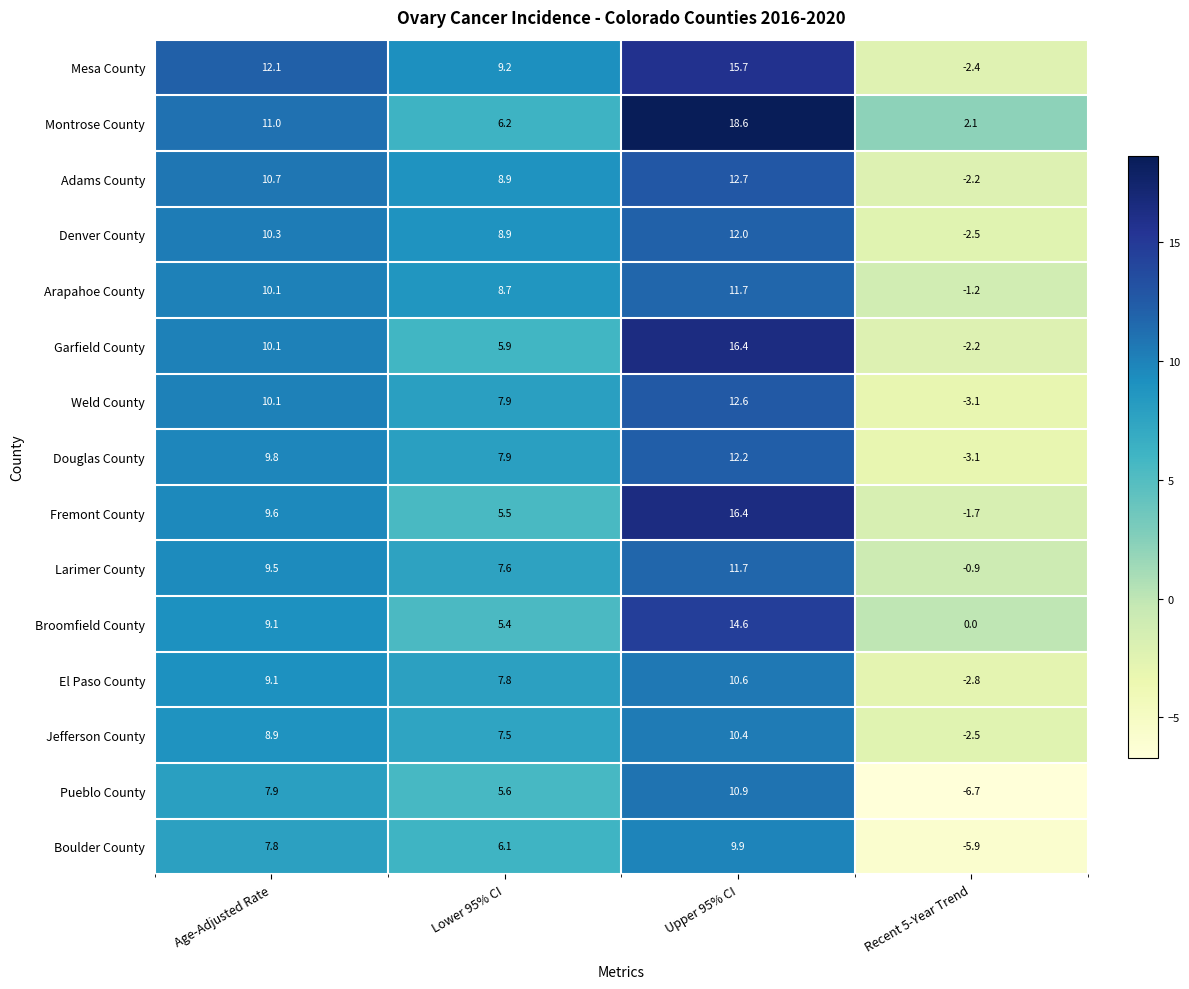

At which category does the chart reach its peak across all series?

Upper 95% CI